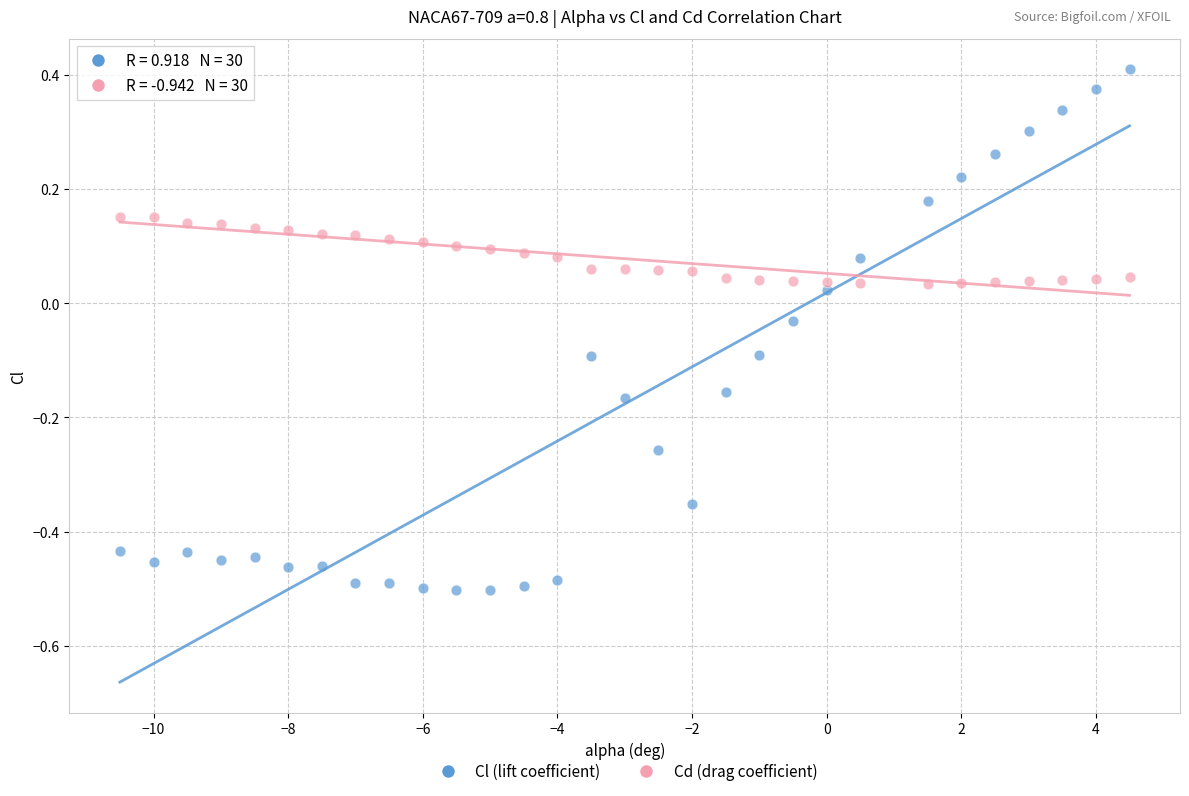

Which series has the largest Y range (max minus min)?

Cl (lift coefficient)